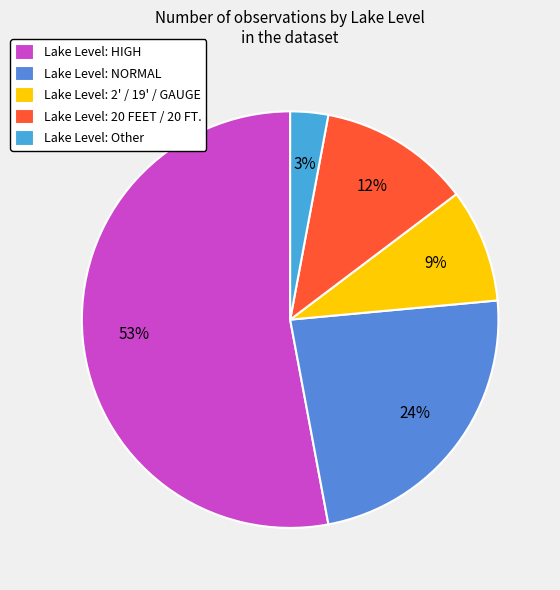

Rank the categories by value from lowest to highest.

Lake Level: Other, Lake Level: 2' / 19' / GAUGE, Lake Level: 20 FEET / 20 FT., Lake Level: NORMAL, Lake Level: HIGH